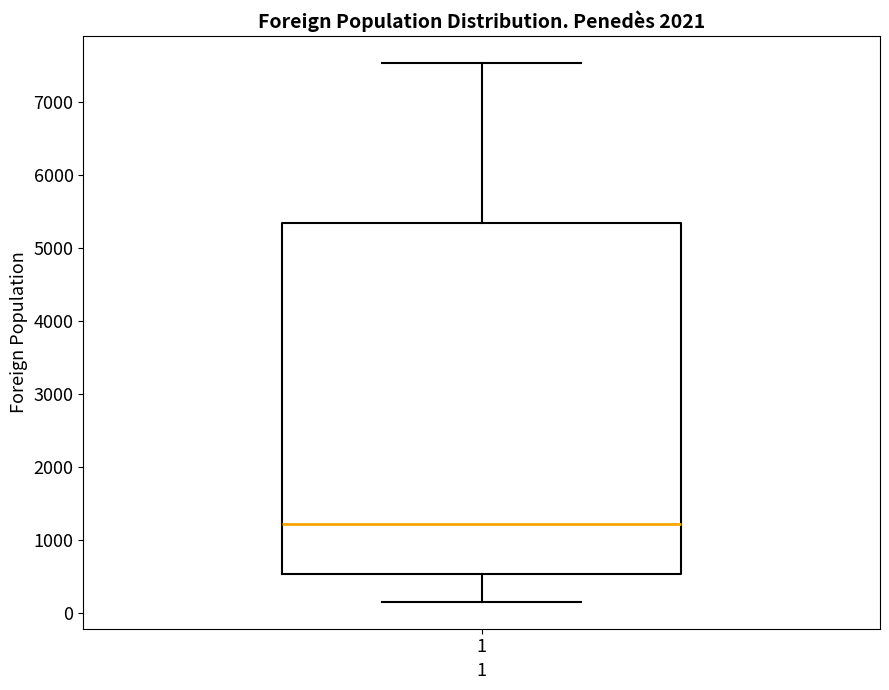

Where does the lower whisker of the box at x = 1 end on the y-axis? The values are not printed on the chart, so give them approximately, as read against the axis.

200